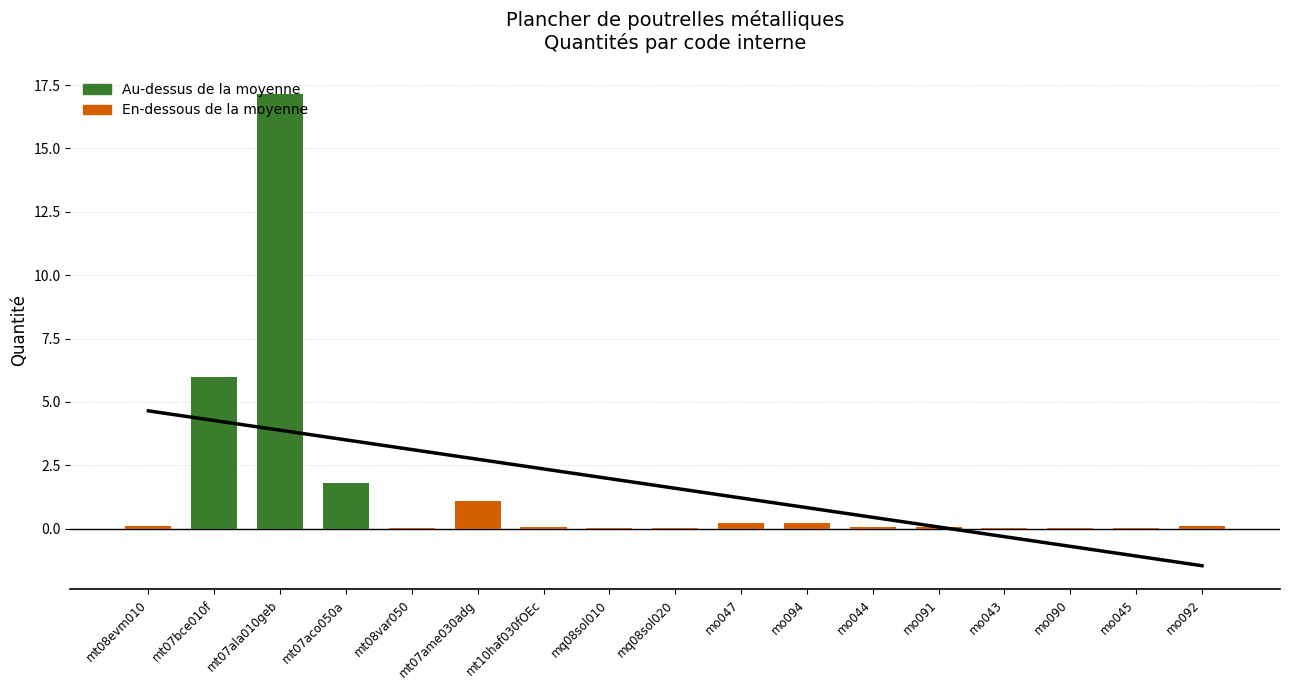

Reading right to left, list all the values displayed in this chart.

mo092=0.1	mo045=0.0	mo090=0.0	mo043=0.0	mo091=0.1	mo044=0.1	mo094=0.2	mo047=0.2	mq08sol020=0.0	mq08sol010=0.0	mt10haf030fOEc=0.1	mt07ame030adg=1.1	mt08var050=0.0	mt07aco050a=1.8	mt07ala010geb=17.2	mt07bce010f=6.0	mt08evm010=0.1